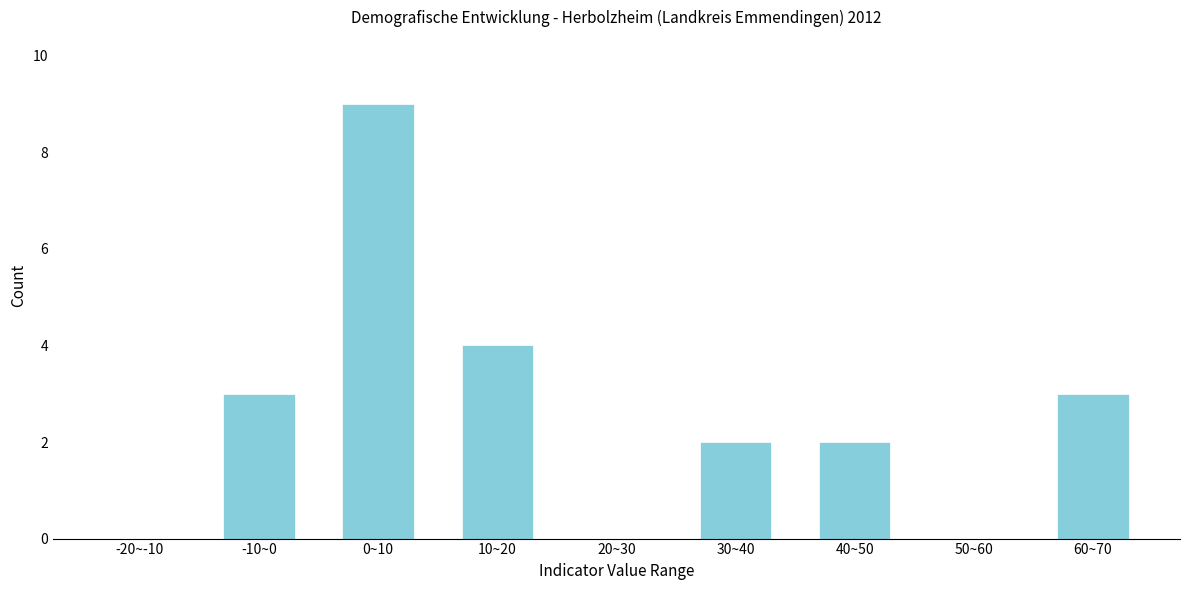

Reading left to right, list all the values displayed in this chart.

-20~-10=0	-10~0=3	0~10=9	10~20=4	20~30=0	30~40=2	40~50=2	50~60=0	60~70=3